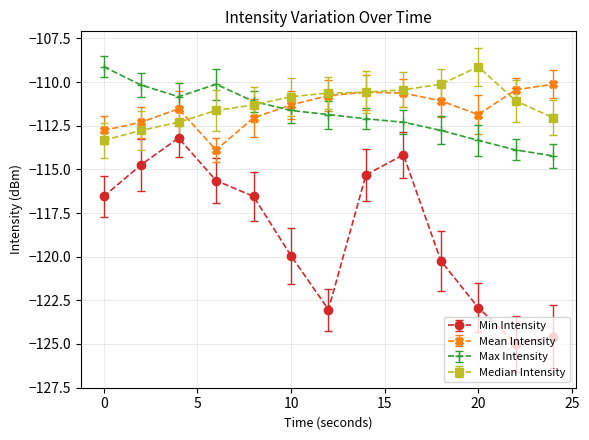

True or false: Min Intensity and Mean Intensity cross at least once.

False